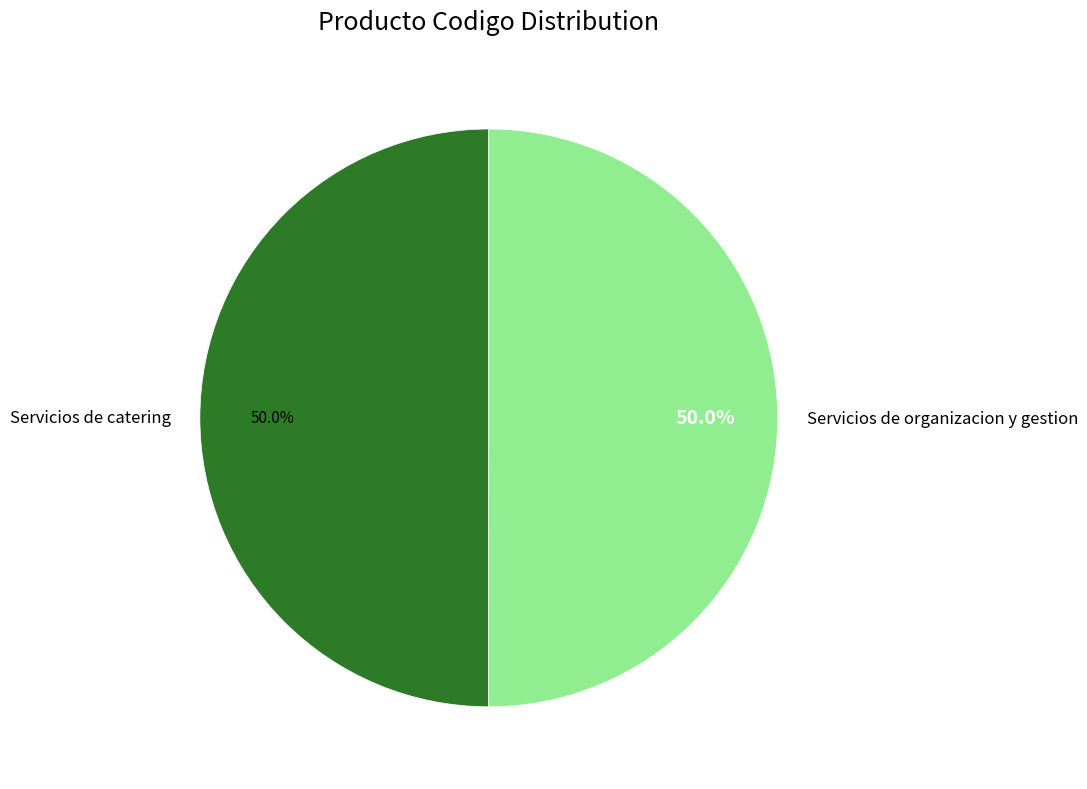

What portion of the pie excludes Servicios de organizacion y gestion?

50.0%